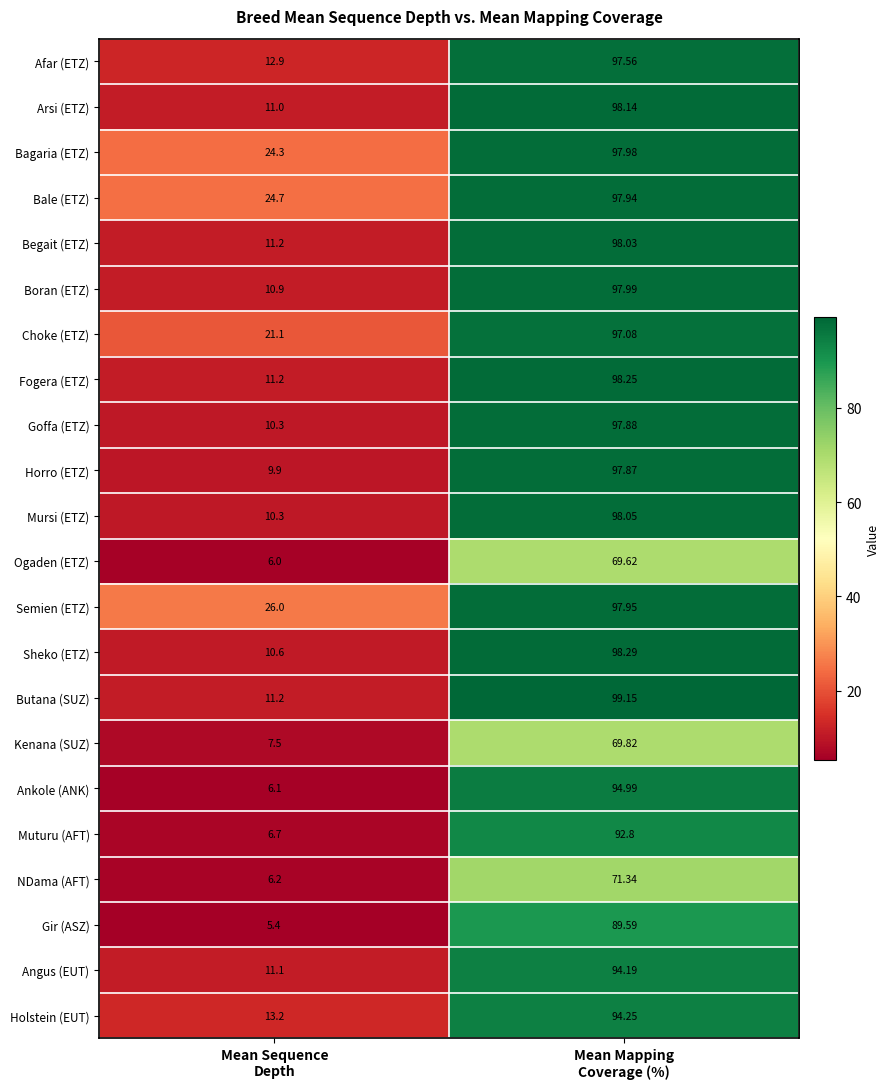

Which series has the largest range (max minus min)?

Ankole (ANK)